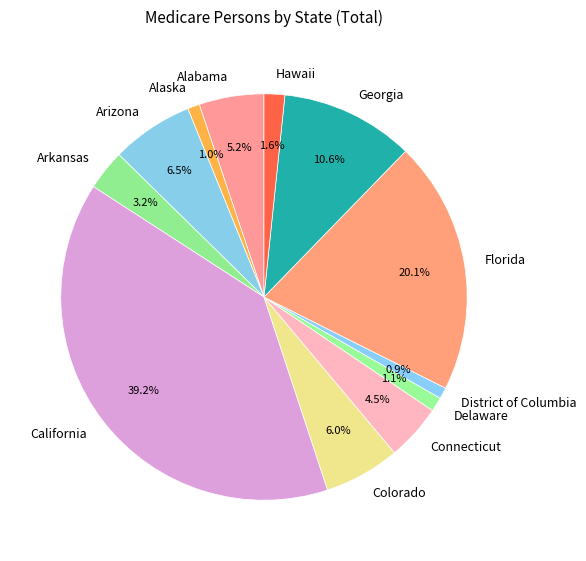

What portion of the pie excludes Arkansas?

96.8%